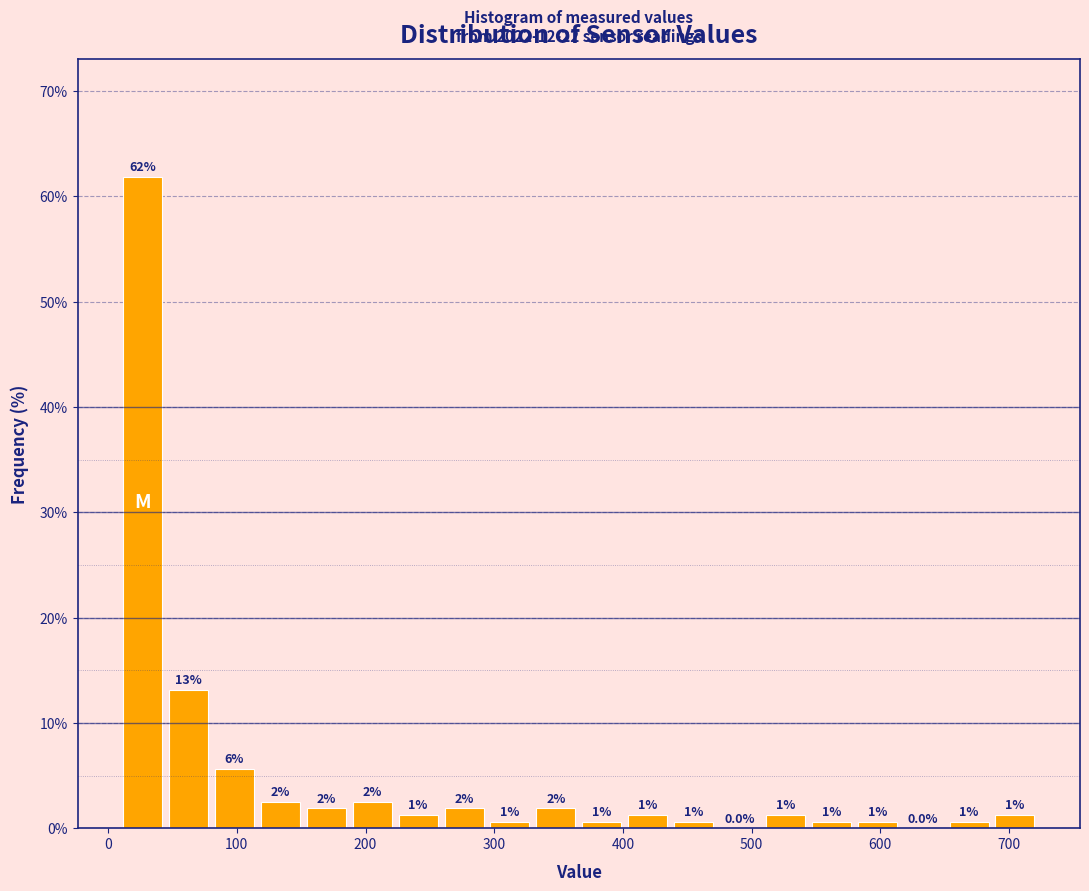

Read against the x-axis, roughly where is the centre of the tallest bar?

30